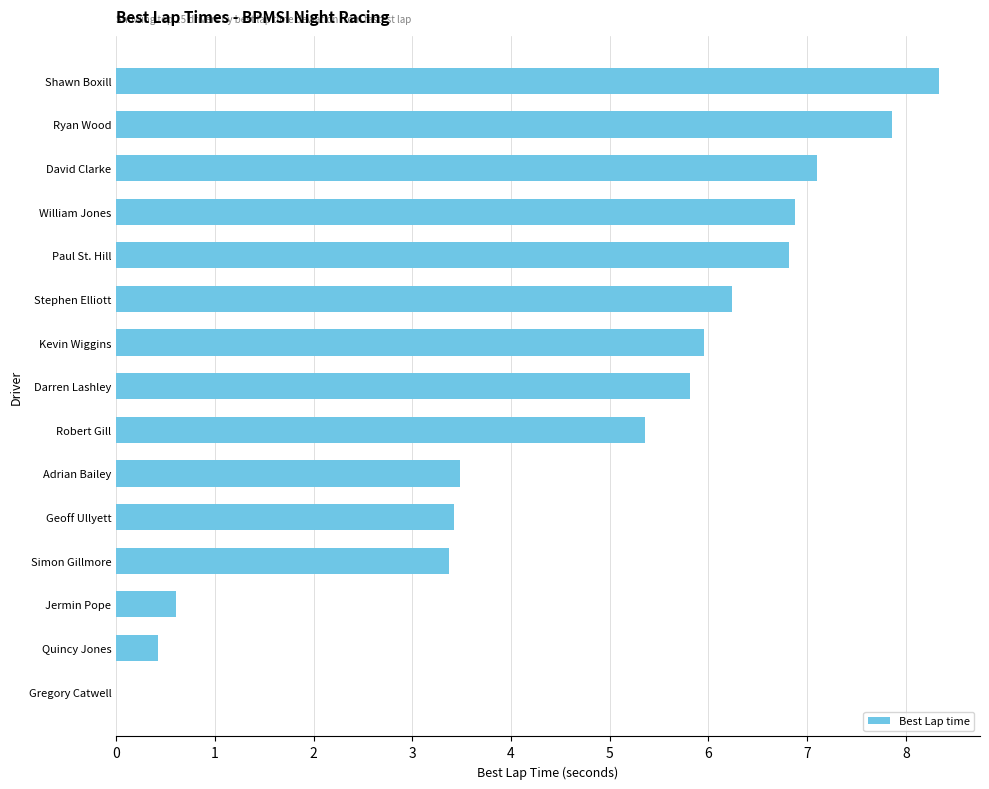

At which category does the chart reach its peak across all series?

Shawn Boxill